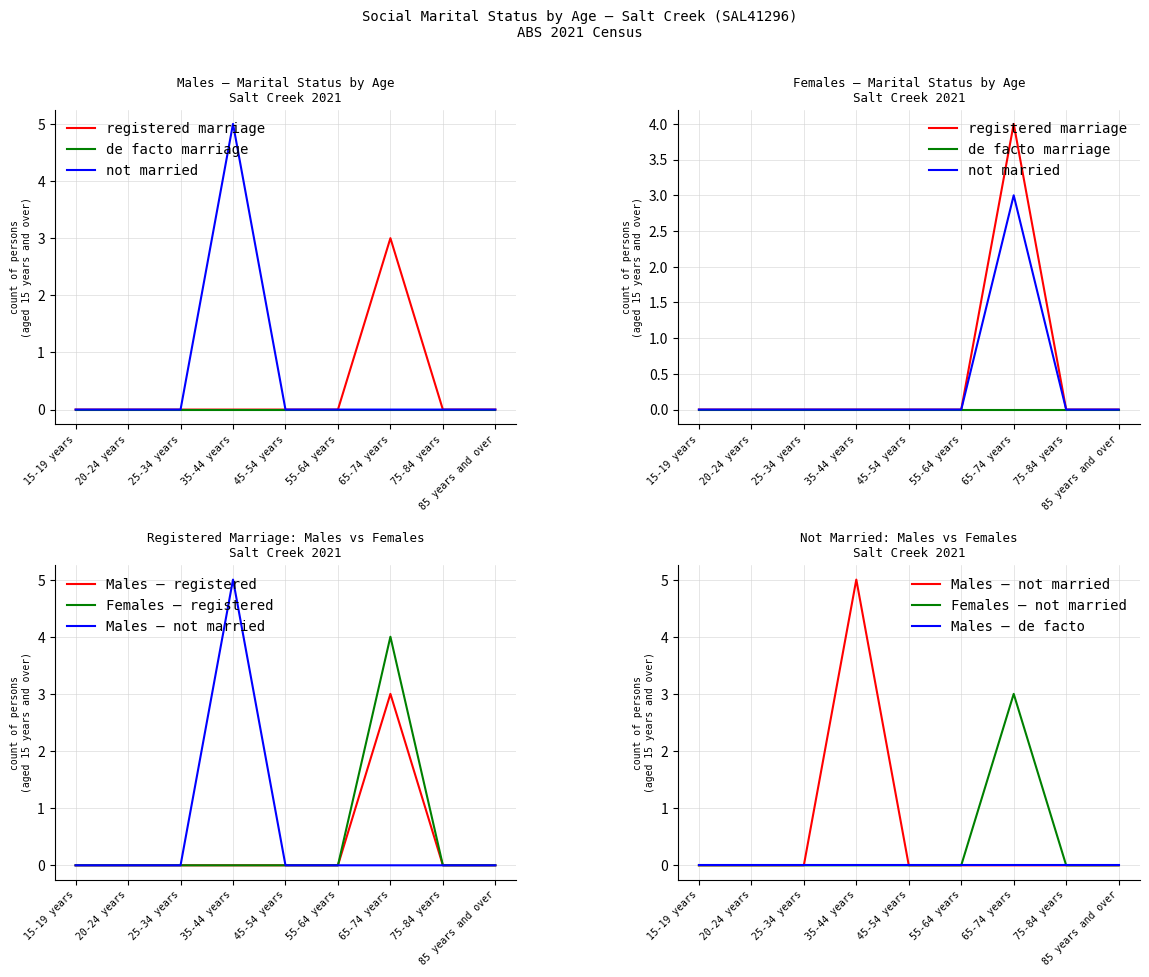

Rank the series at 45-54 years from lowest to highest value.

Married in a registered marriage (Males), Not married (Males), Married in a registered marriage (Females), Not married (Females)